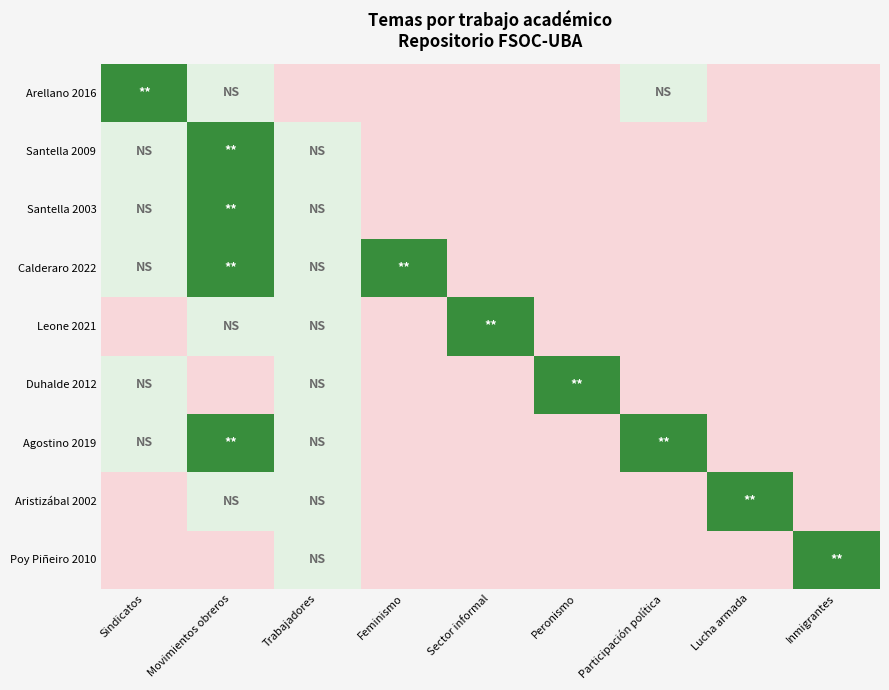

What is the total value across all series at Inmigrantes?

2